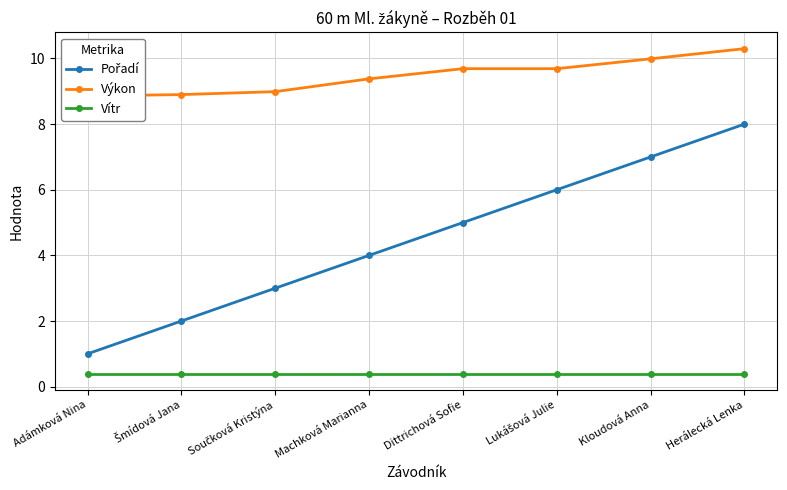

What is the total value across all series at Machková Marianna?

13.8